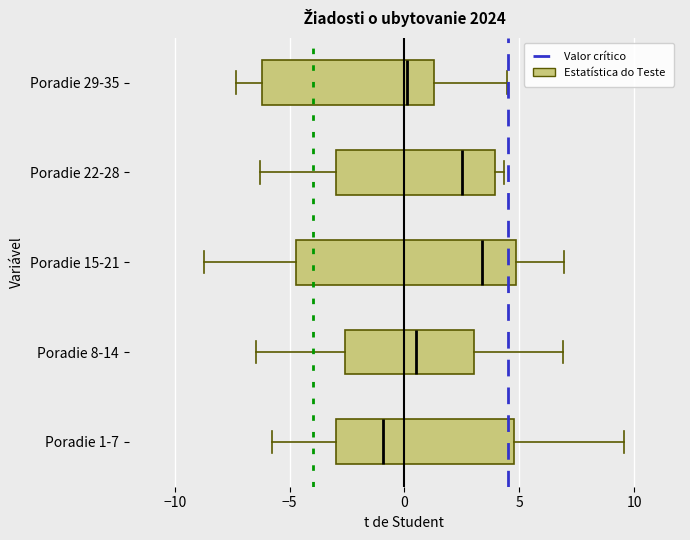

Where is the right edge of the box for Poradie 15-21 on the x-axis? The values are not printed on the chart, so give them approximately, as read against the axis.

5.0